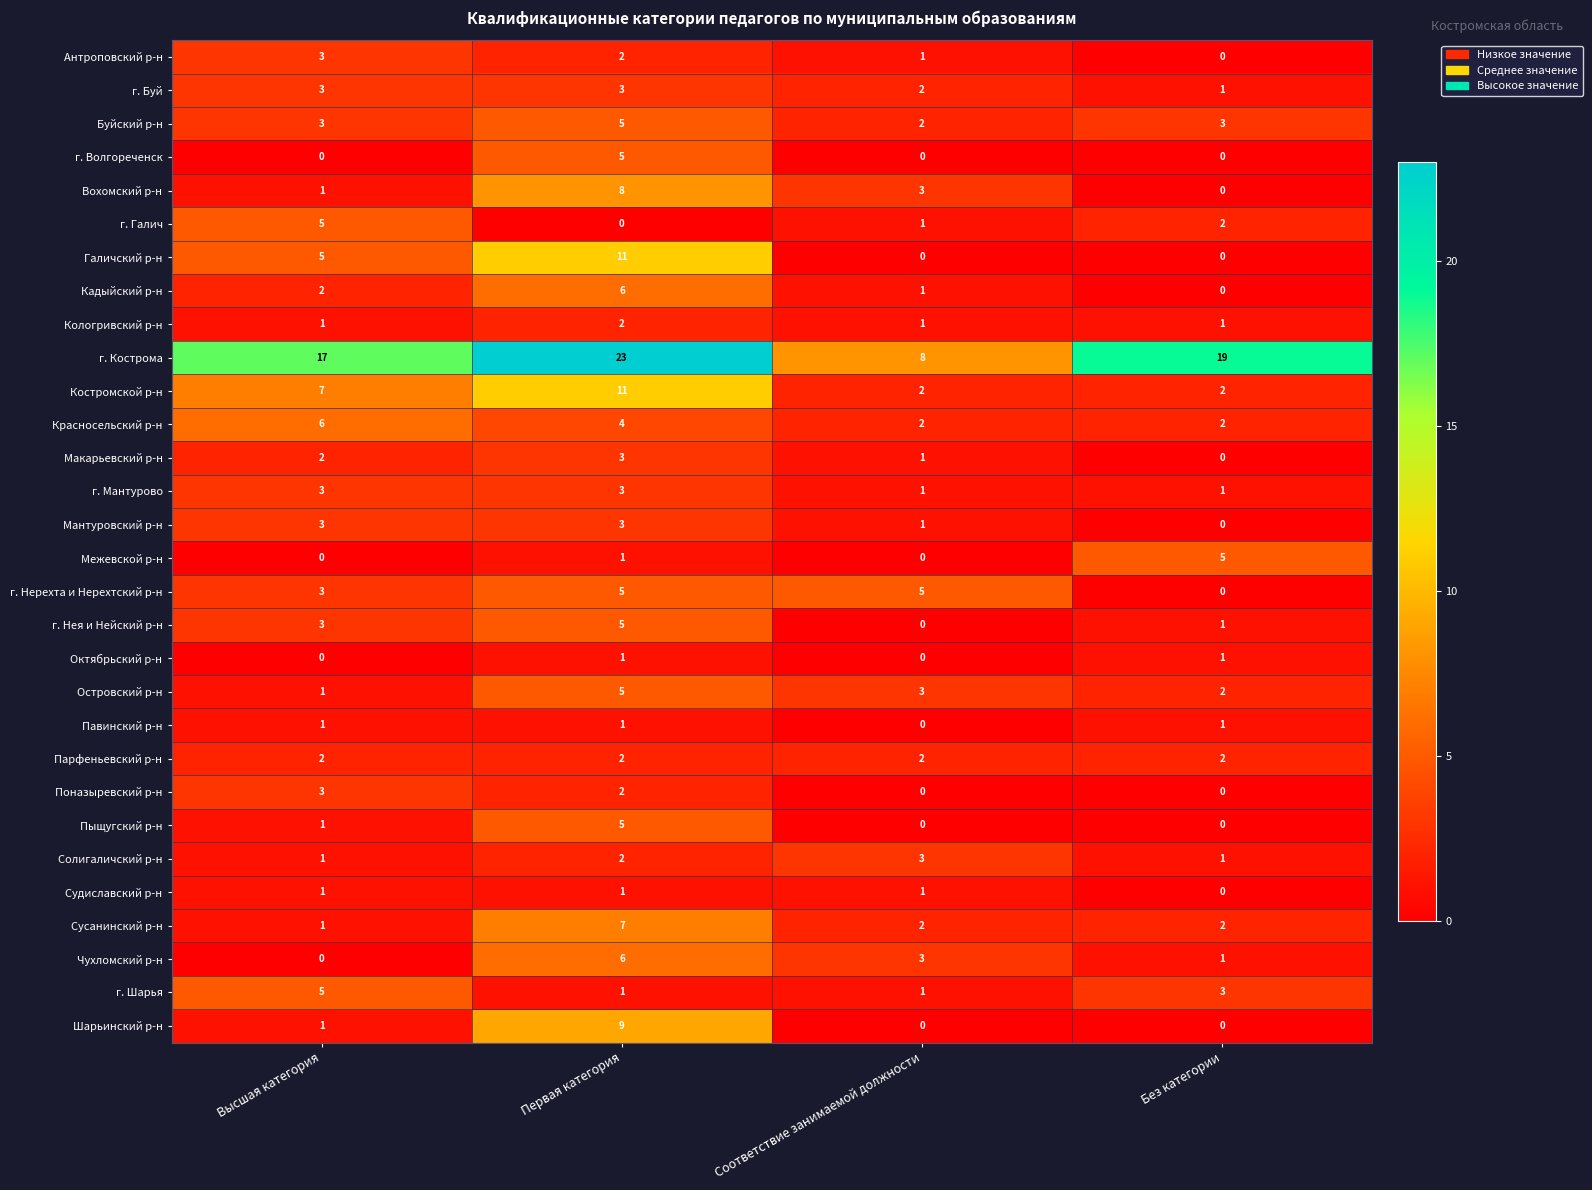

What is the total value across all series at Высшая категория?

84